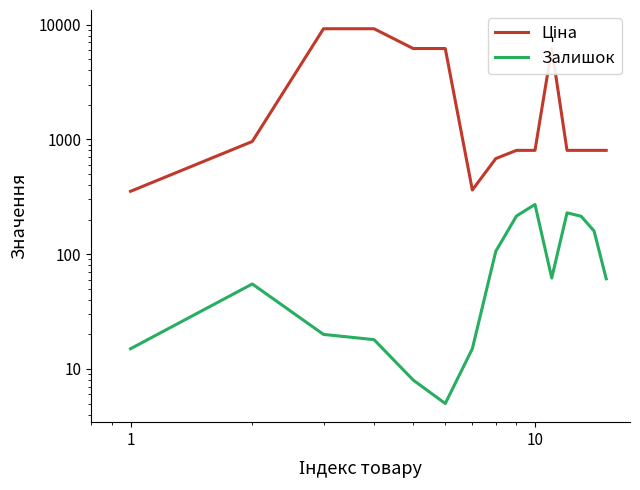

Is the value of Залишок at 10 greater than the value of Ціна at 12?

No